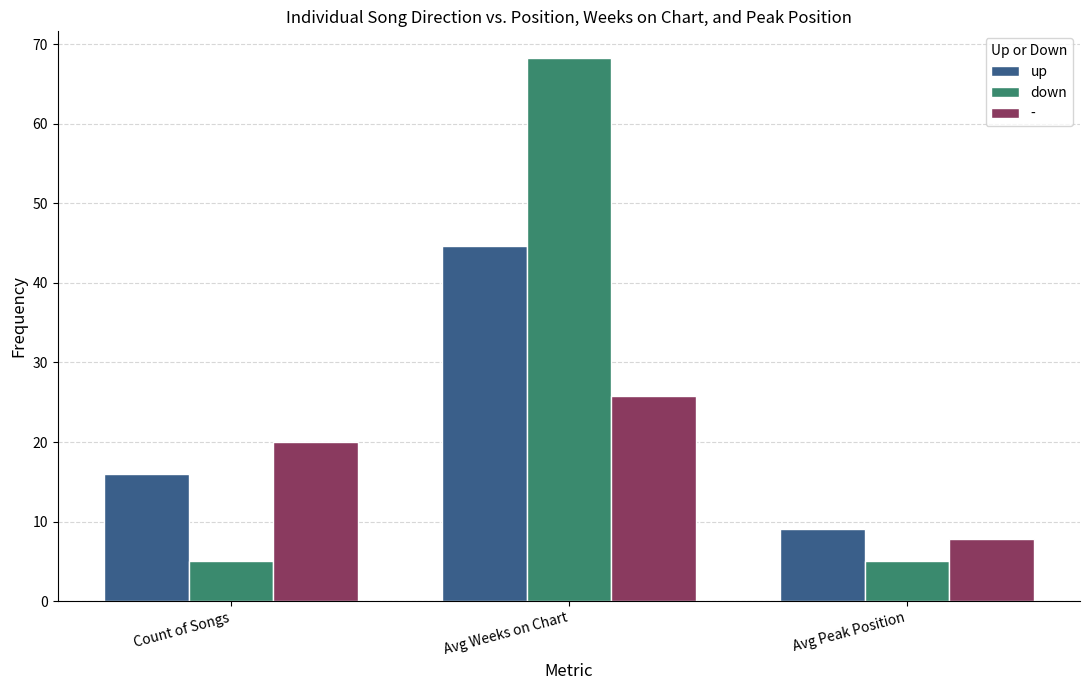

What is the maximum value for -?

25.8